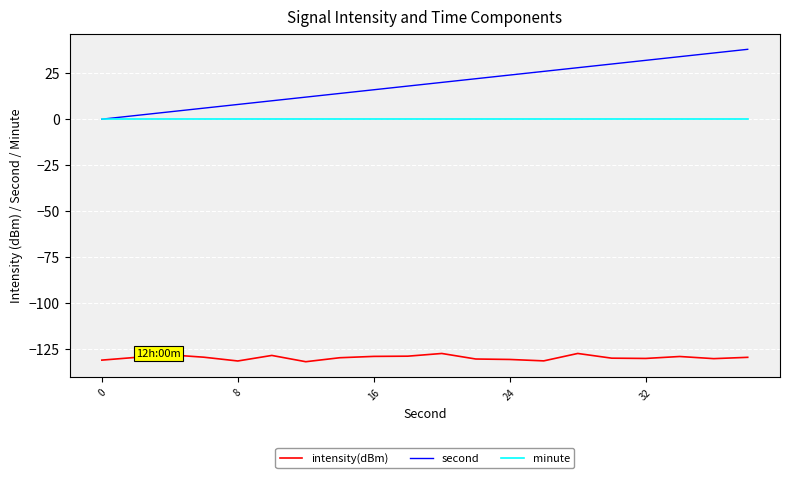

What is the average value of the second series?

19.0